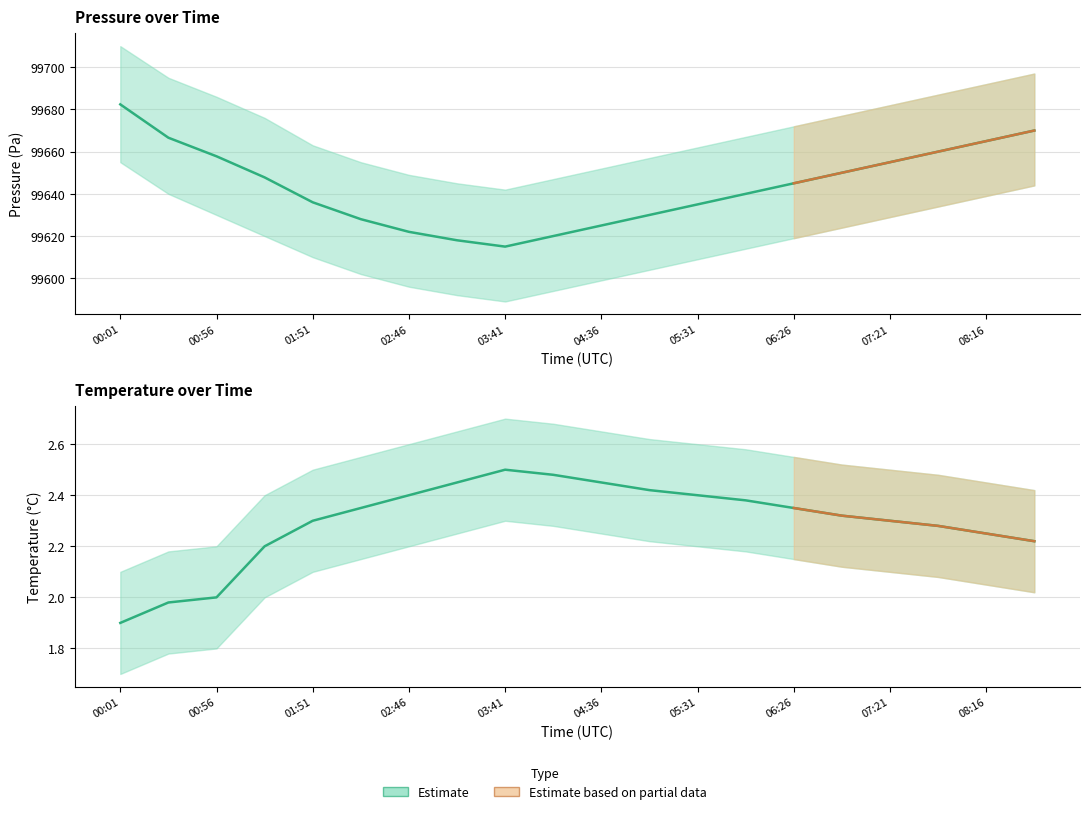

What is the label of the 3rd point from the right?

07:49